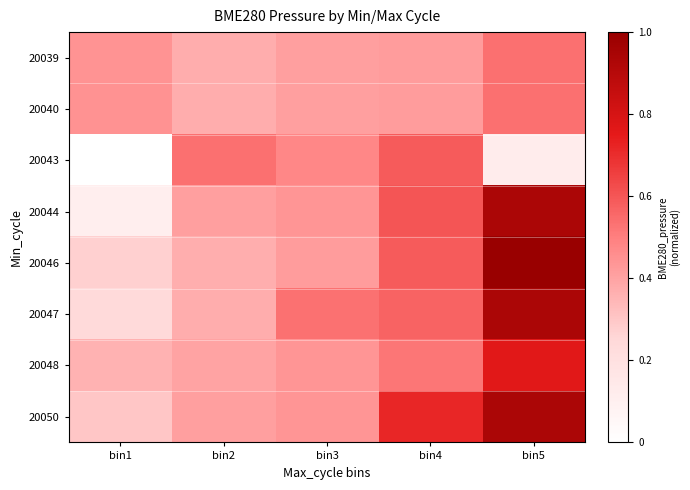

What is the total value across all series at bin1?

2.2